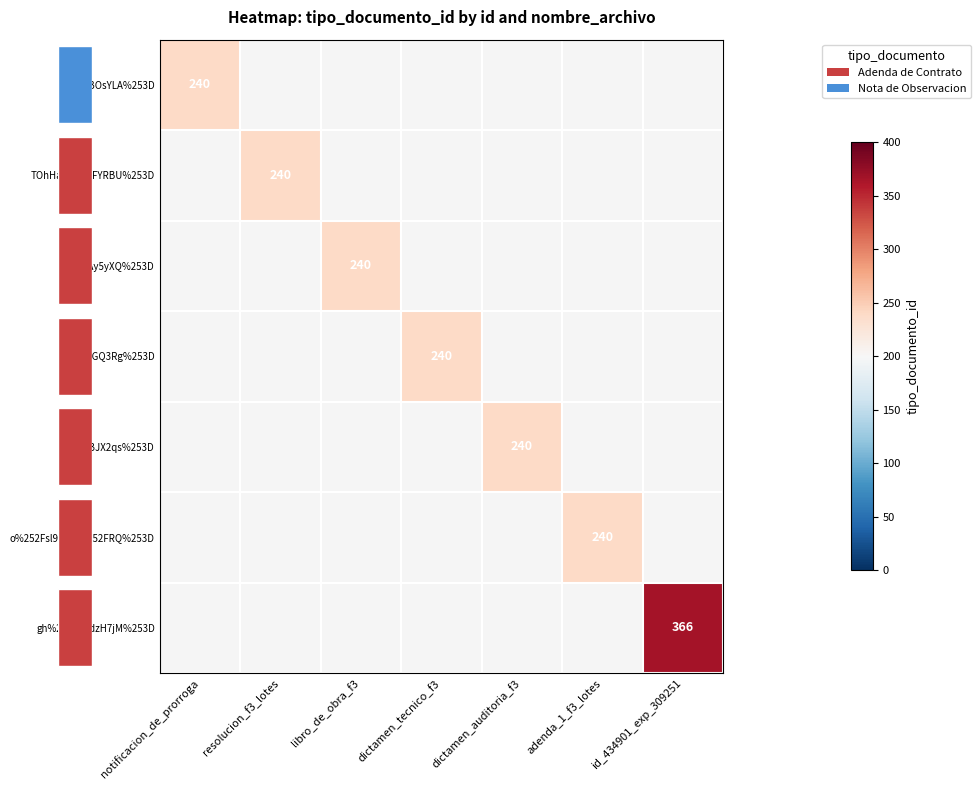

What is the greatest value displayed?

366.0